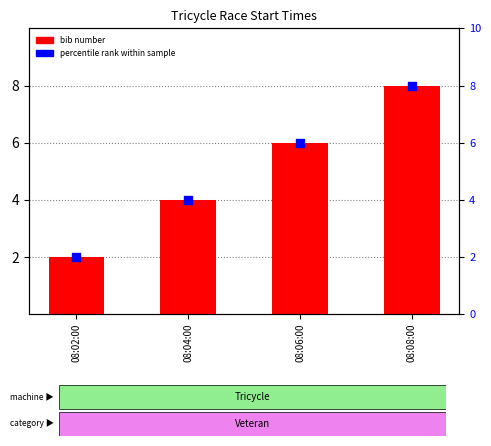

Which series has the largest total across all categories?

bib number